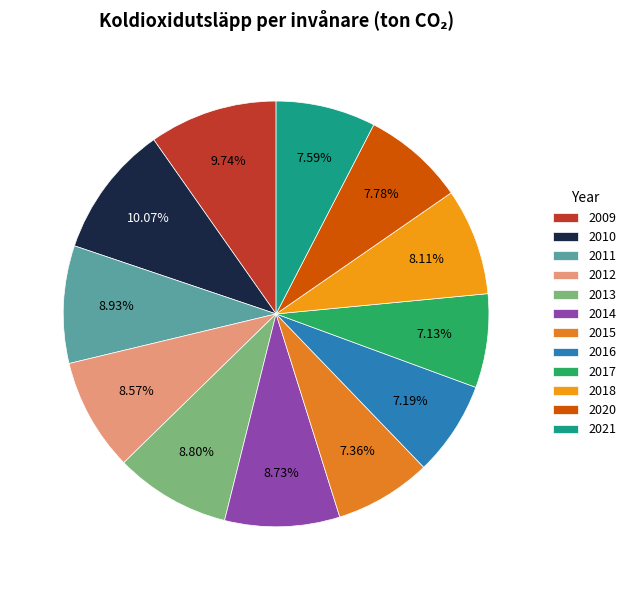

Does any single category account for the majority?

No